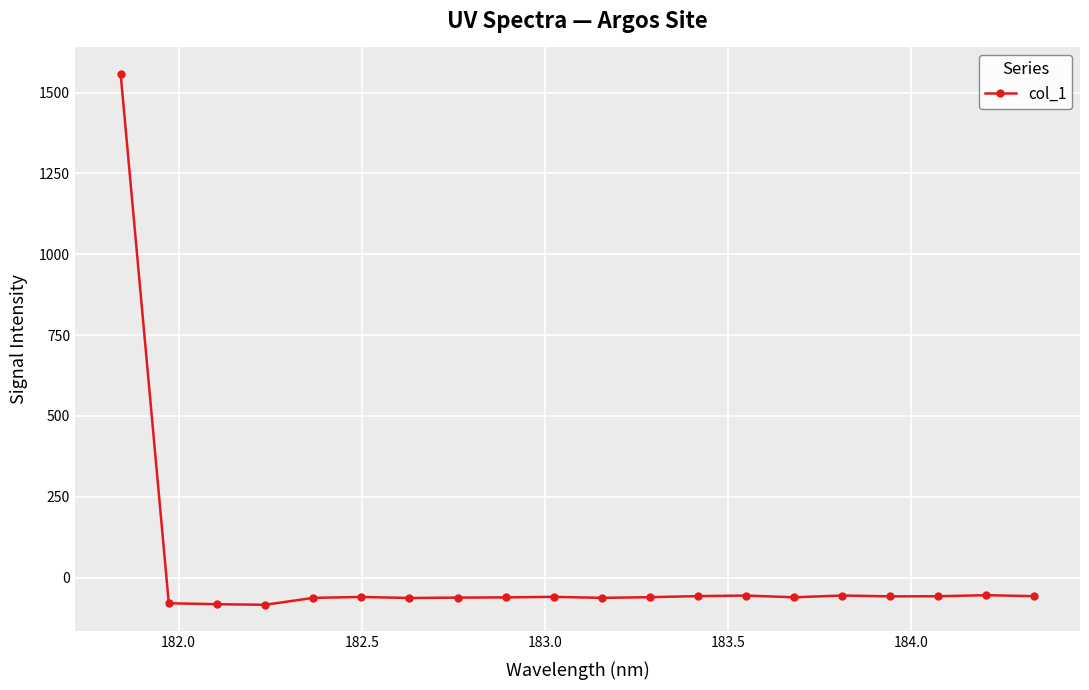

What is the sum of all values?

360.9